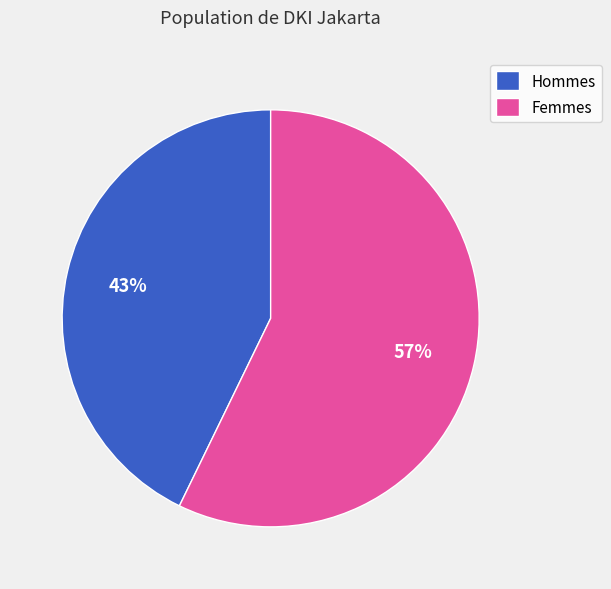

To the nearest percent, what is the difference between the Hommes and Femmes slice percentages?

14%